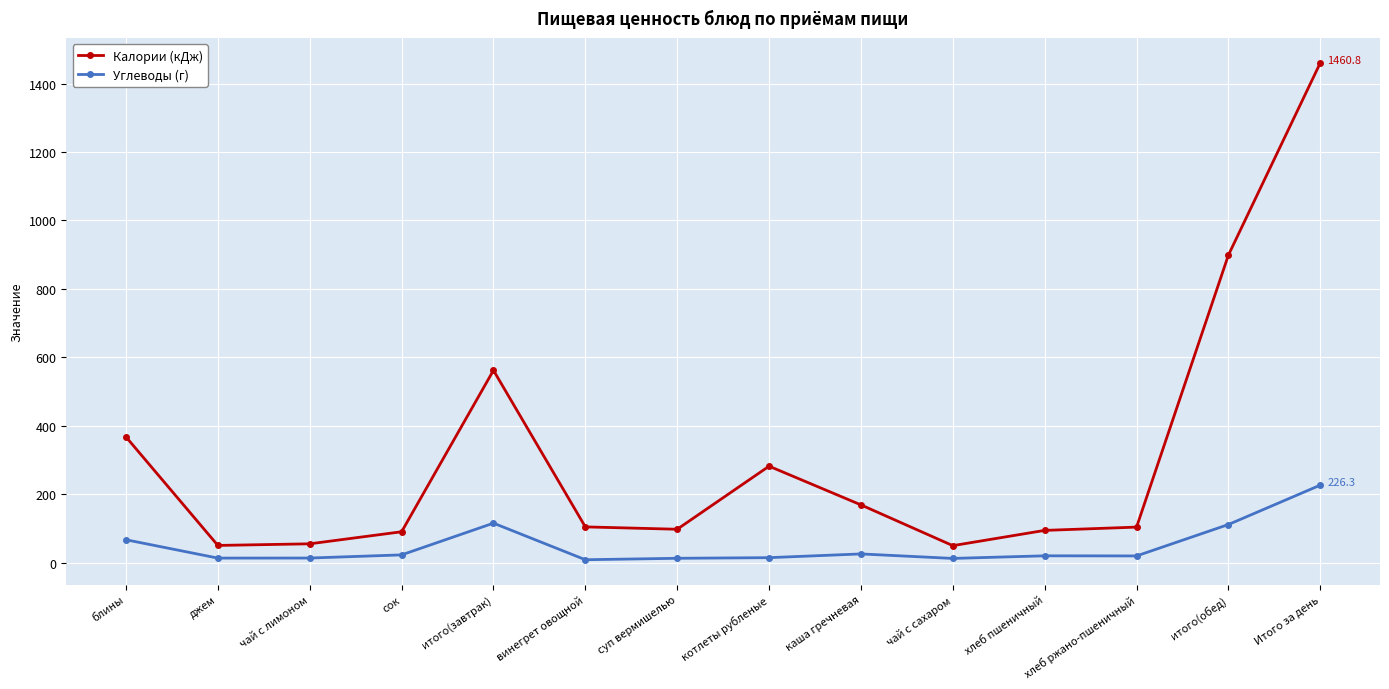

What is the difference between the maximum and minimum values in the Калории (кДж) series?

1411.4